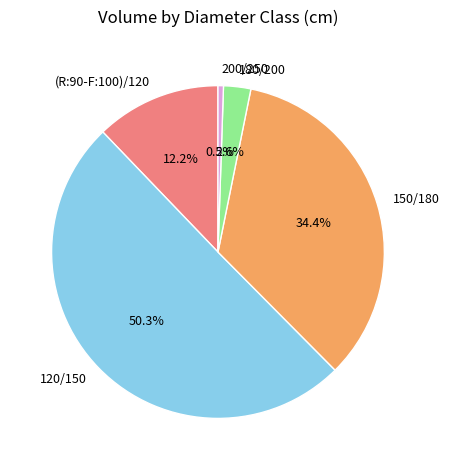

How many segments does this pie chart have?

5